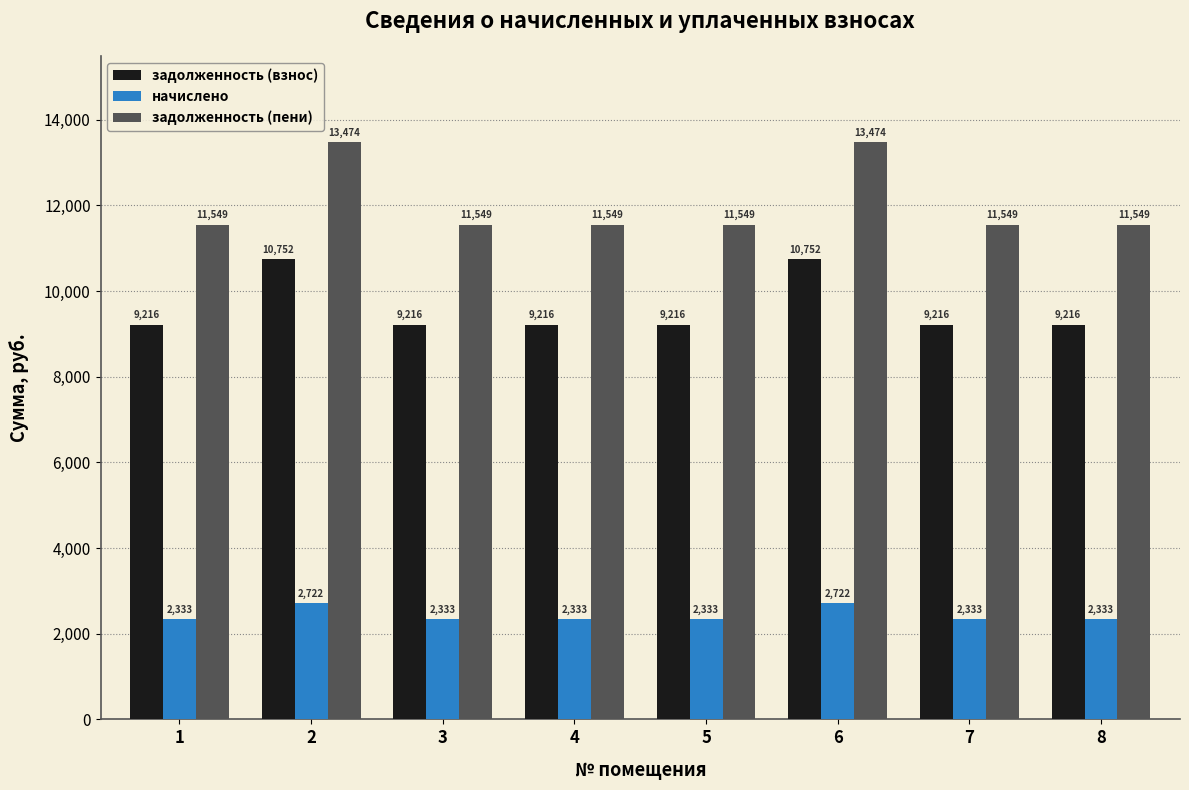

Which series has the largest total across all categories?

задолженность (пени)